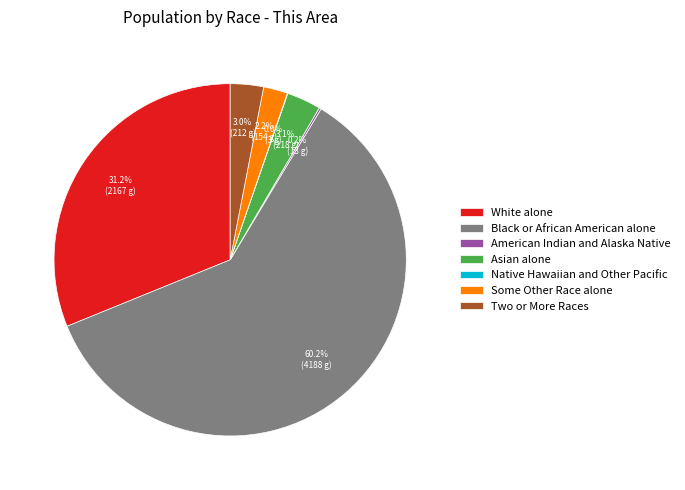

What percentage is NOT represented by Two or More Races?

97.0%